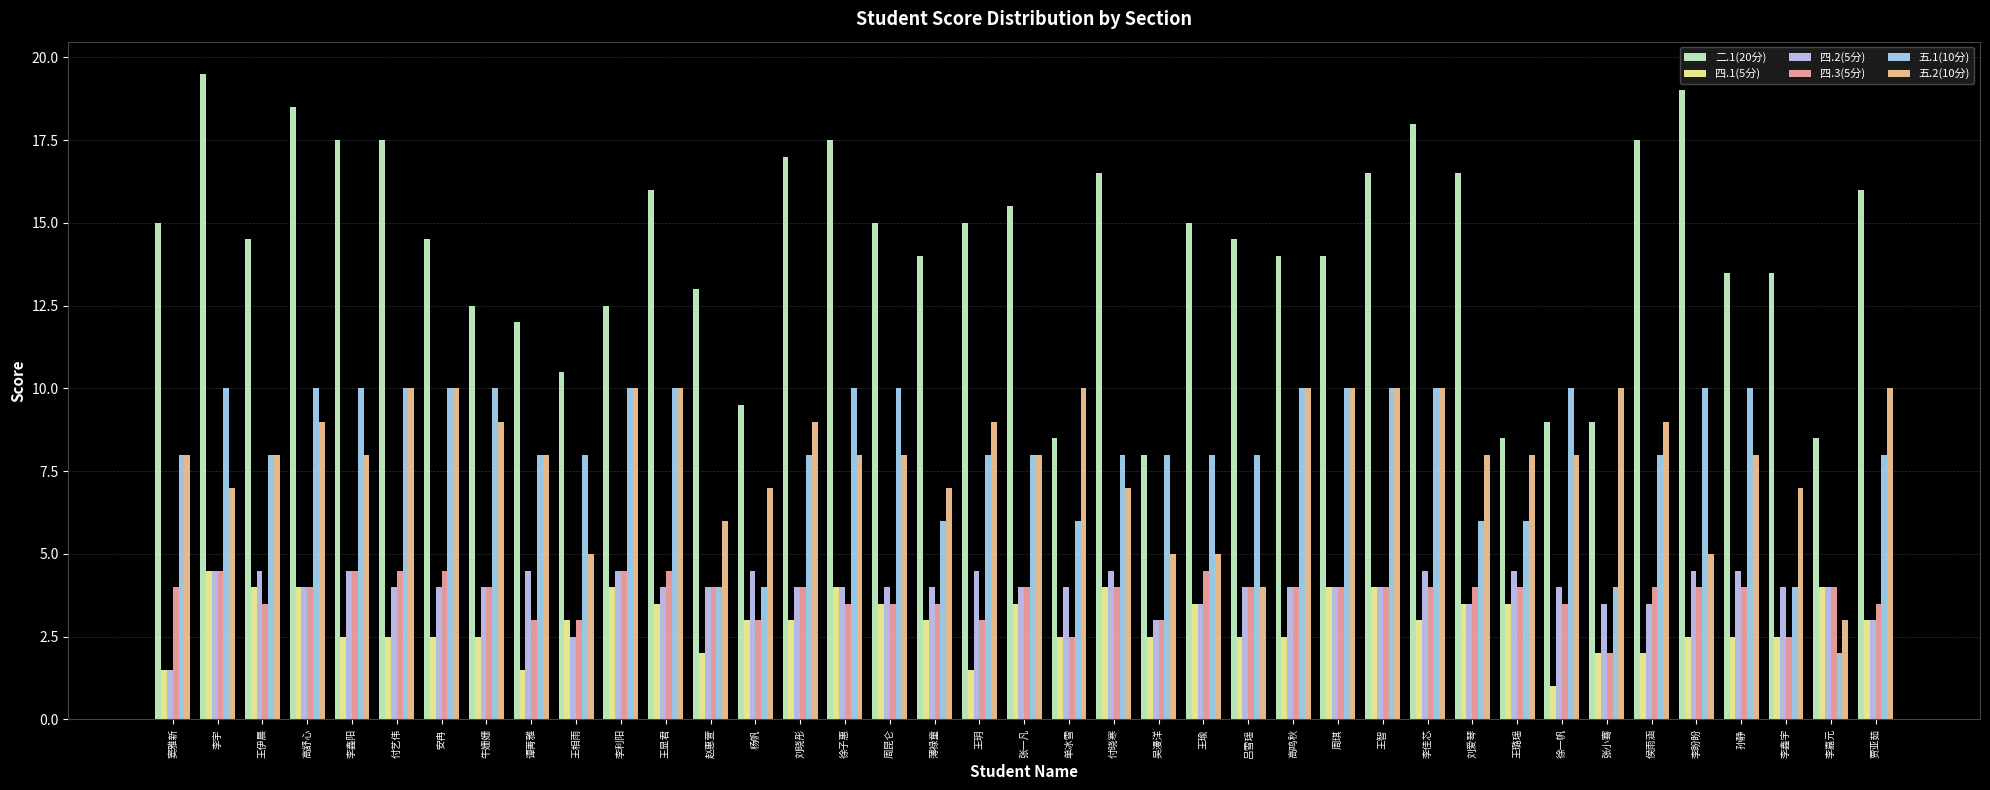

What is the average value of the 五.2(10分) series?

8.0